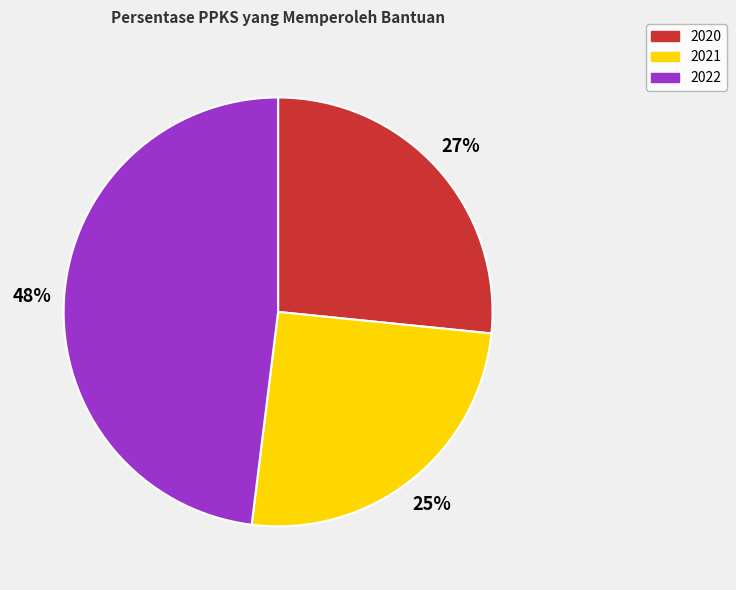

Which has a higher value, 2022 or 2021?

2022